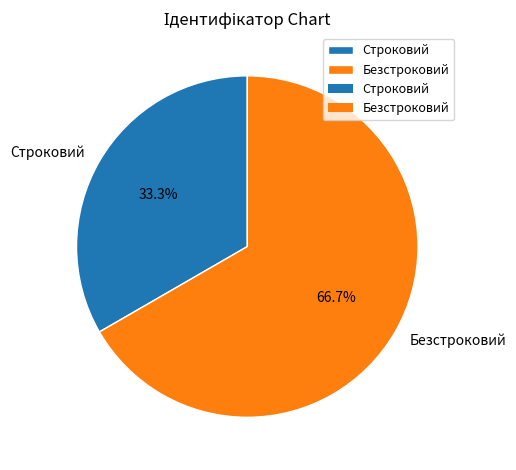

Rank the categories by value from lowest to highest.

Строковий, Безстроковий